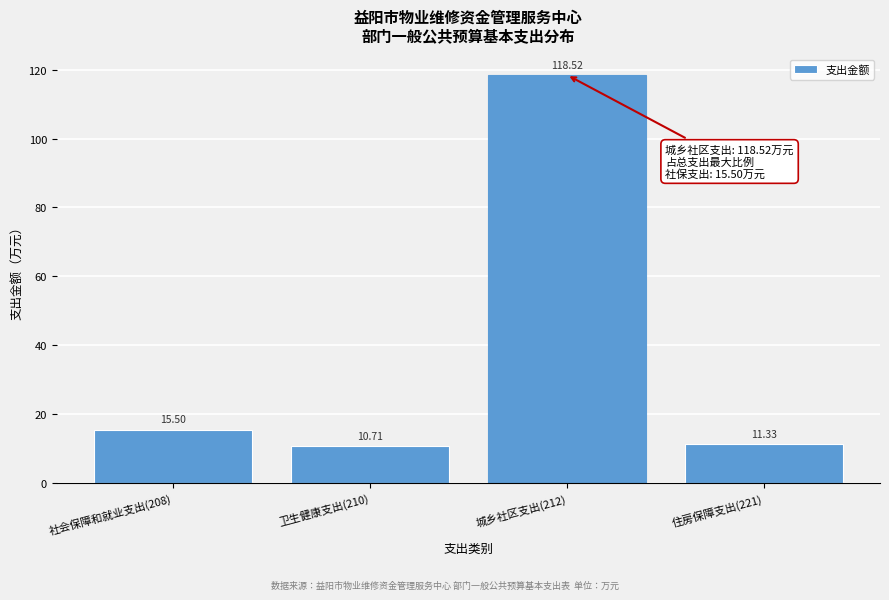

What is the sum of the values at 社会保障和就业支出(208) and 城乡社区支出(212)?

134.0